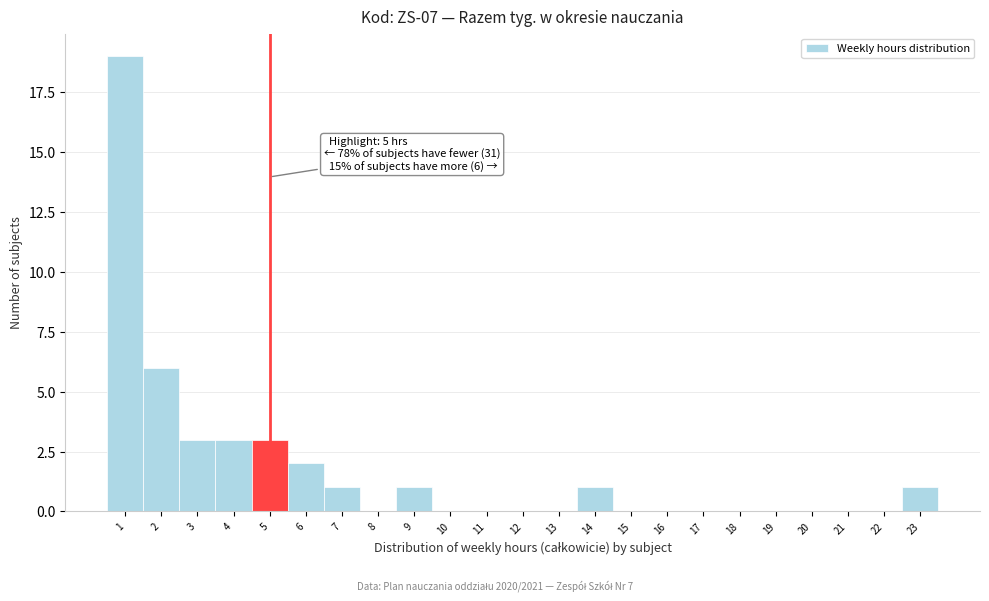

Which range on the x-axis has the tallest bar?

0.5 to 1.5